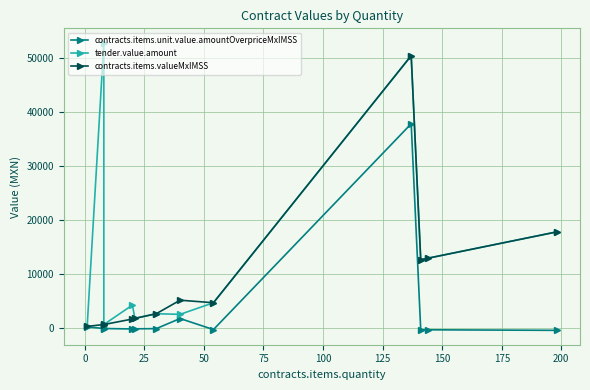

What are all the series names shown in the legend?

contracts.items.unit.value.amountOverpriceMxIMSS, tender.value.amount, contracts.items.valueMxIMSS